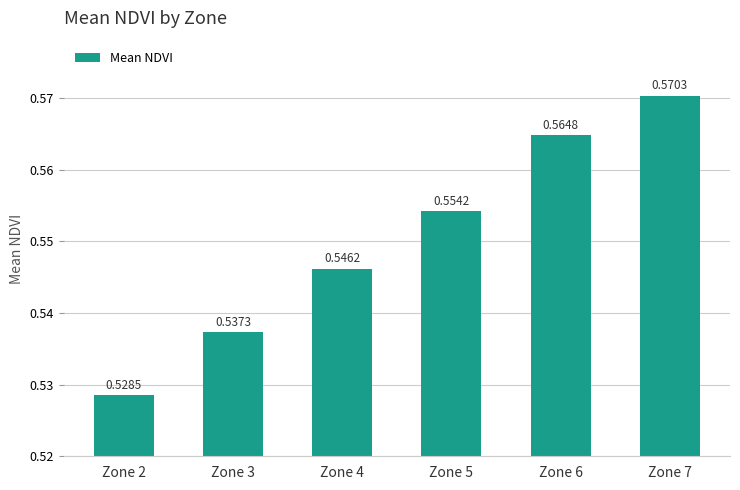

What is the sum of the values at Zone 7 and Zone 6?

1.1